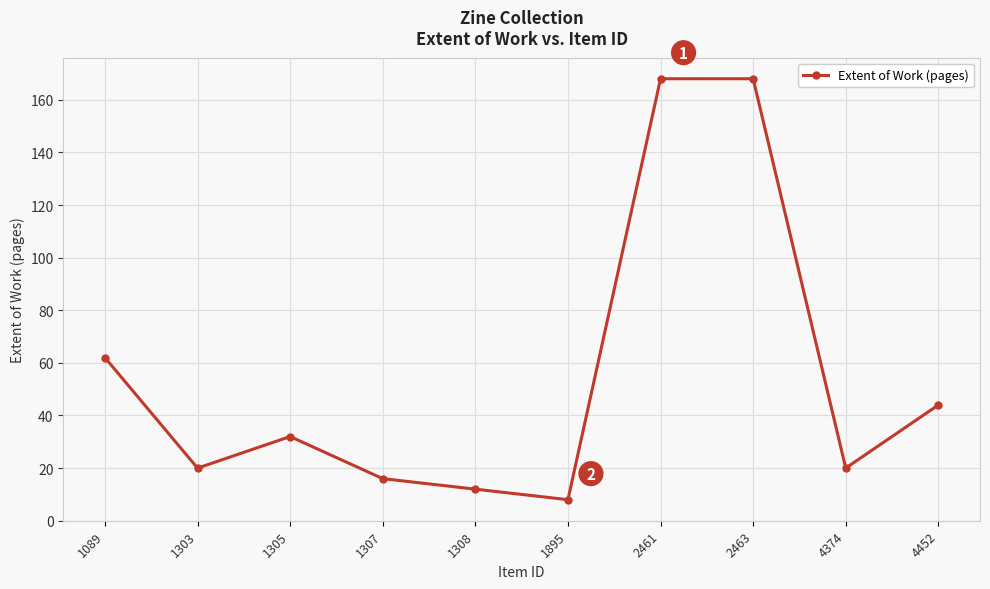

How many values are below 32?

5